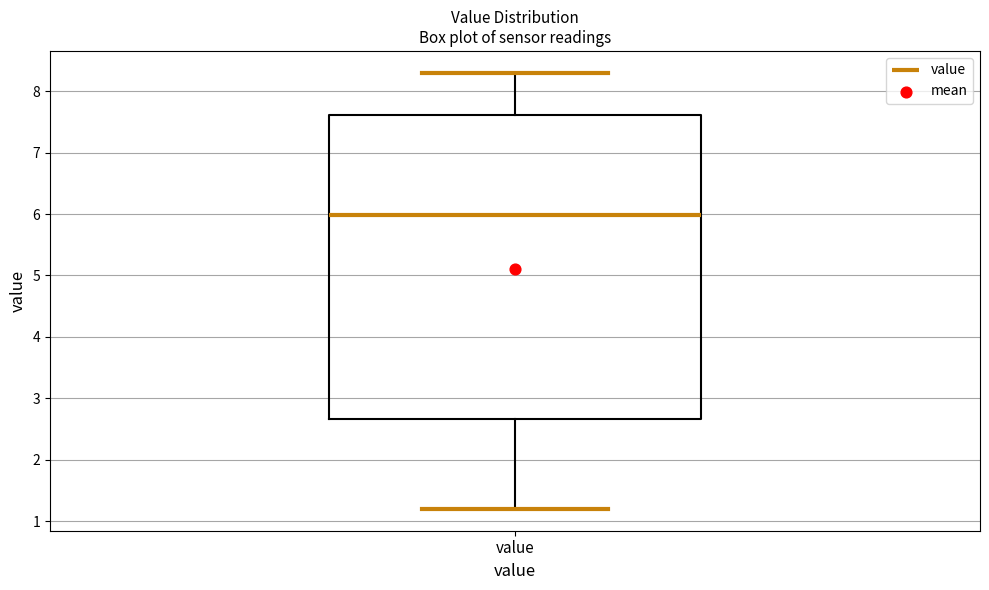

Transcribe this box plot: give where the median line is, the range the box spans, and where the two whiskers end, as read against the y-axis. The values are not printed on the chart, so give them approximately, as read against the axis.

median 6.0, box 2.7 to 7.6, whiskers 1.2 to 8.3